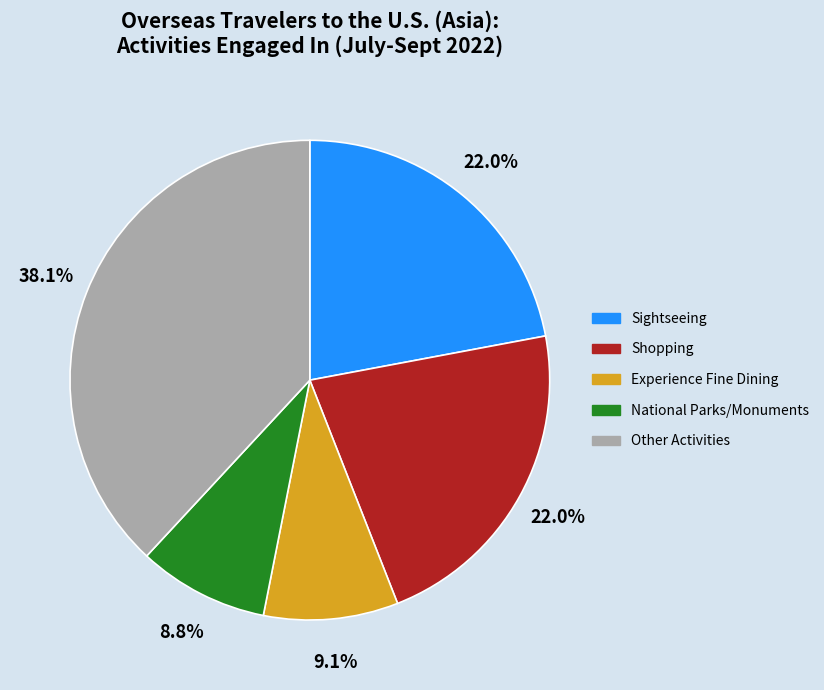

Combined, what portion of the pie is Sightseeing and Experience Fine Dining?

31.1%